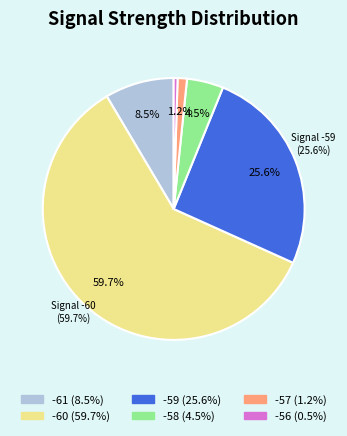

What is the largest slice in the pie chart?

-60